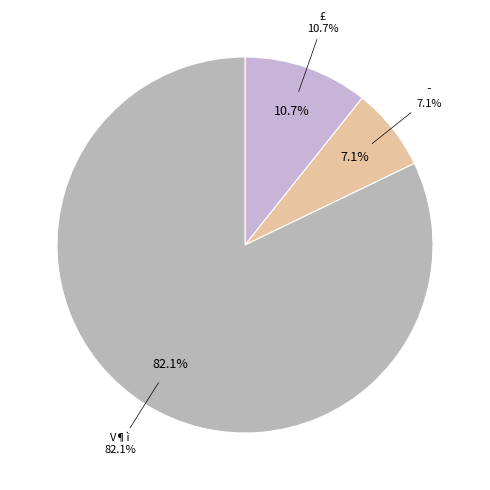

Which slice is the largest?

V¶ì